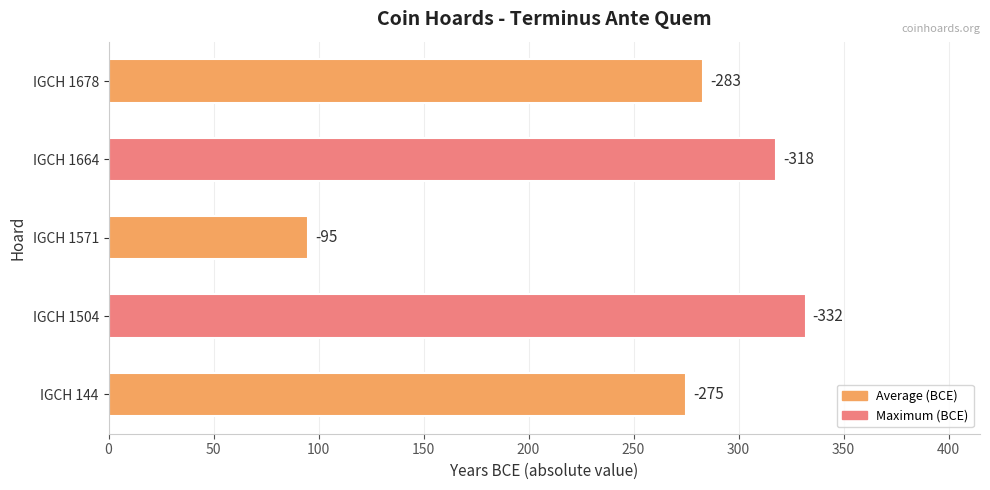

How many bars are there in total?

5